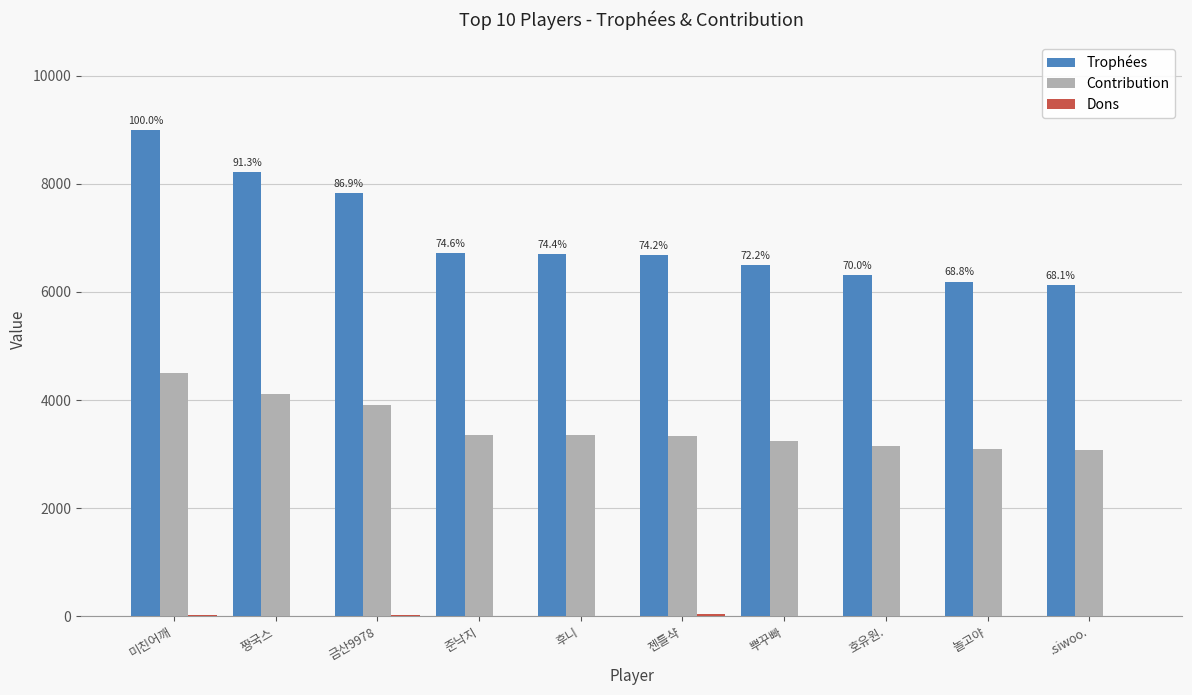

How many series are shown in this chart?

3